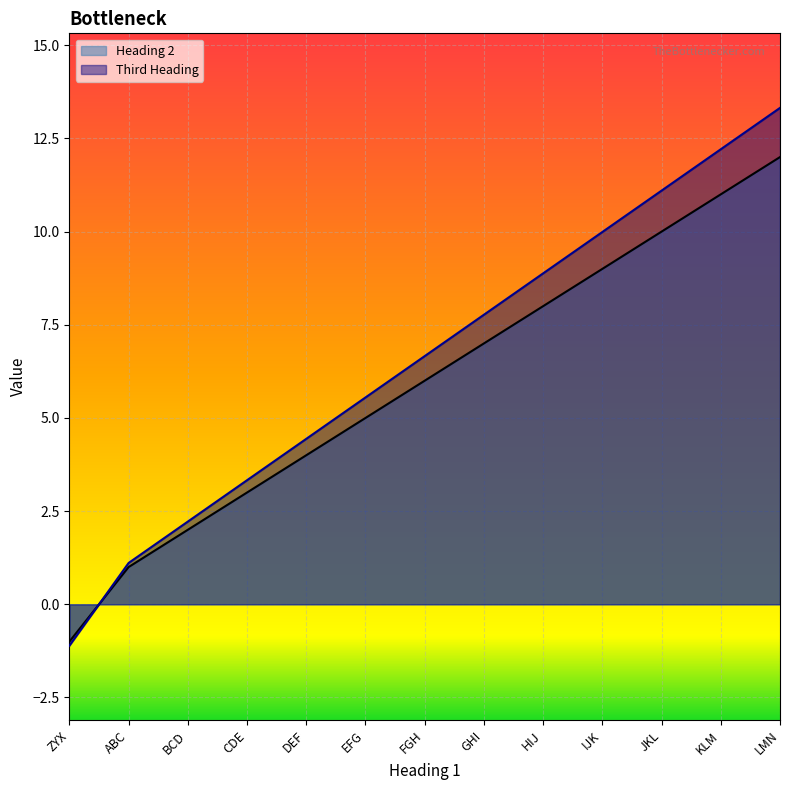

Reading right to left, list all the values displayed in this chart.

Heading 2: LMN=12.0	KLM=11.0	JKL=10.0	IJK=9.0	HIJ=8.0	GHI=7.0	FGH=6.0	EFG=5.0	DEF=4.0	CDE=3.0	BCD=2.0	ABC=1.0	ZYX=-1.0
Third Heading: LMN=13.3	KLM=12.2	JKL=11.1	IJK=10.0	HIJ=8.9	GHI=7.8	FGH=6.7	EFG=5.5	DEF=4.4	CDE=3.3	BCD=2.2	ABC=1.1	ZYX=-1.1